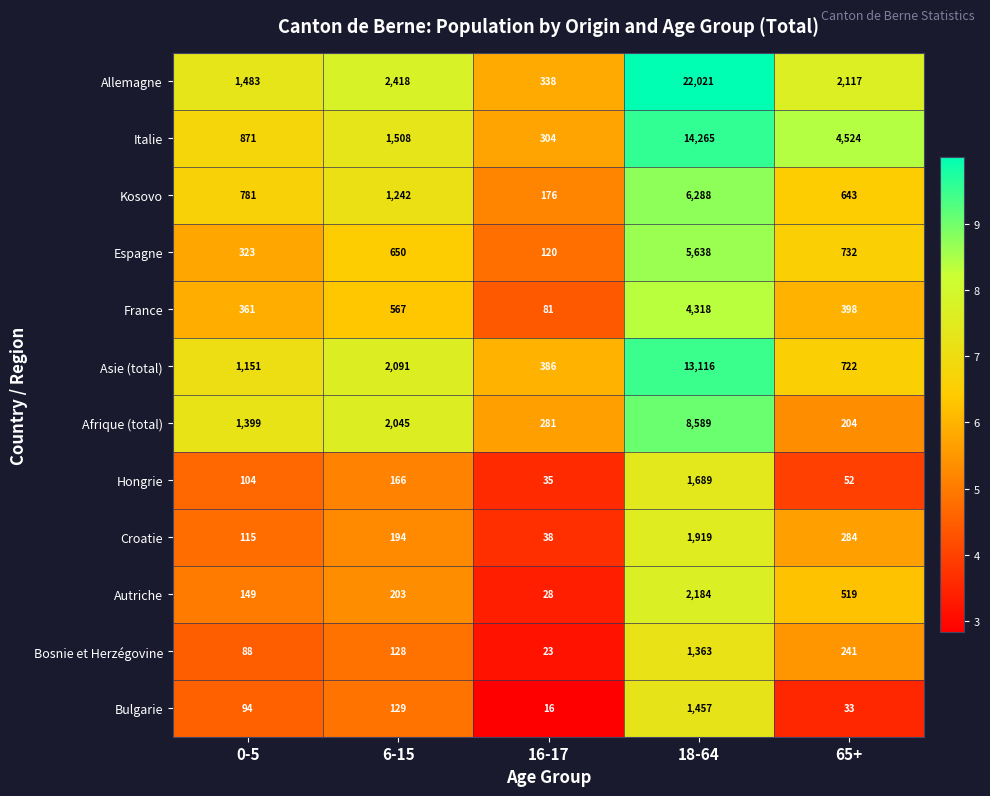

How many series are shown in this chart?

12